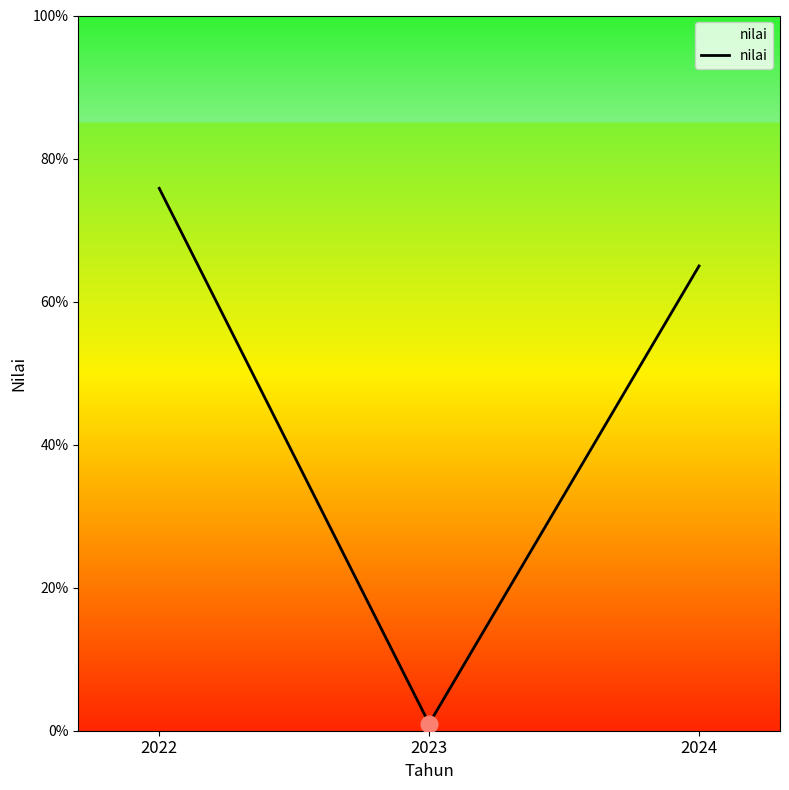

What is the maximum value shown in the chart?

75.8